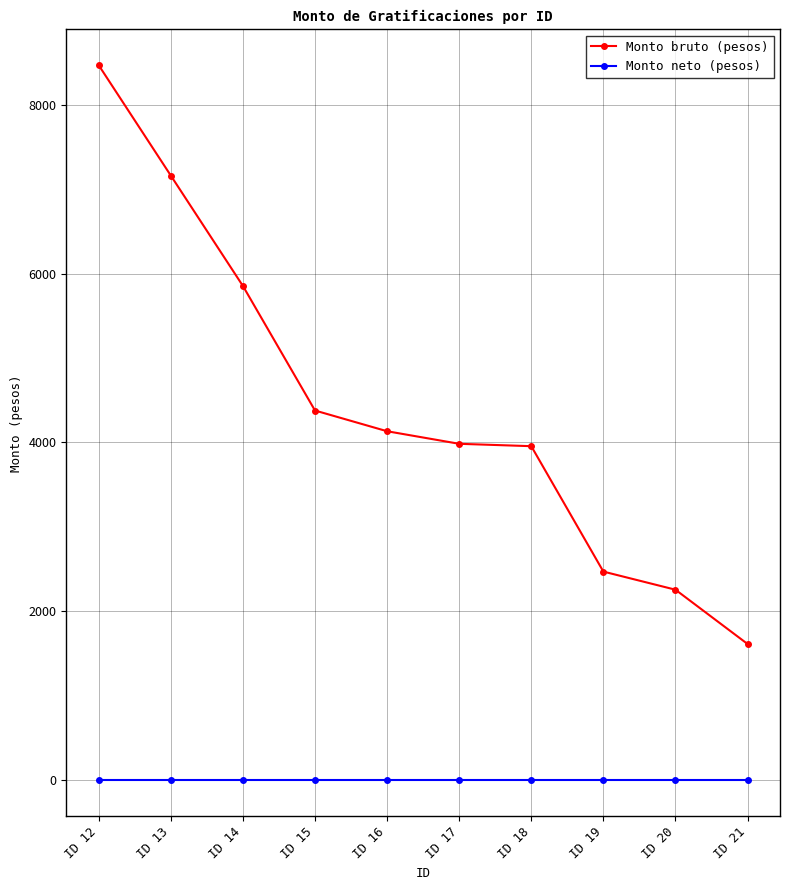

List the series in order of their peak value, highest first.

Monto bruto (pesos), Monto neto (pesos)